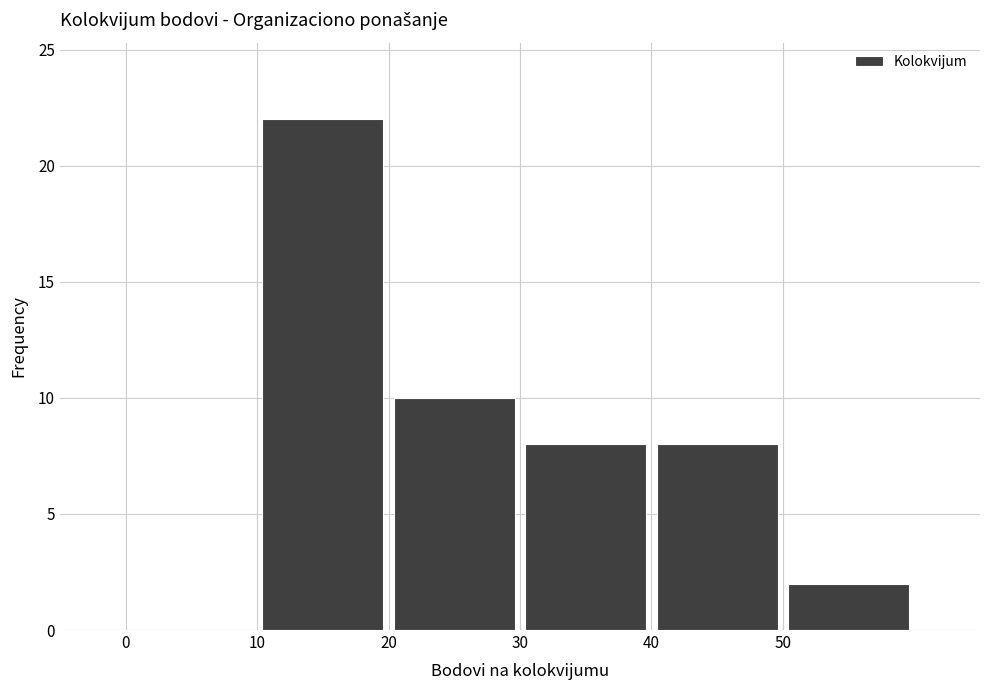

What is the height of the bar covering 40 to 50 on the x-axis? The values are not printed on the chart, so give them approximately, as read against the axis.

8